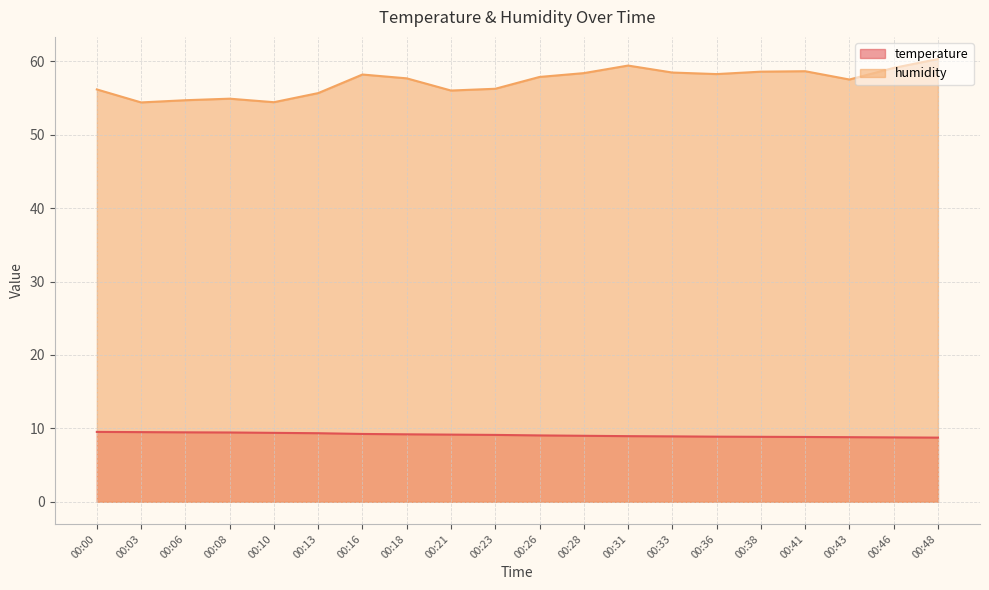

Reading right to left, transcribe all the data shown in this chart.

temperature: 8.7	8.8	8.8	8.8	8.8	8.9	8.9	8.9	9.0	9.0	9.1	9.2	9.2	9.2	9.3	9.4	9.4	9.5	9.5	9.5
humidity: 60.3	59.1	57.5	58.6	58.6	58.2	58.5	59.4	58.4	57.9	56.2	56.0	57.7	58.2	55.7	54.4	54.9	54.7	54.4	56.2